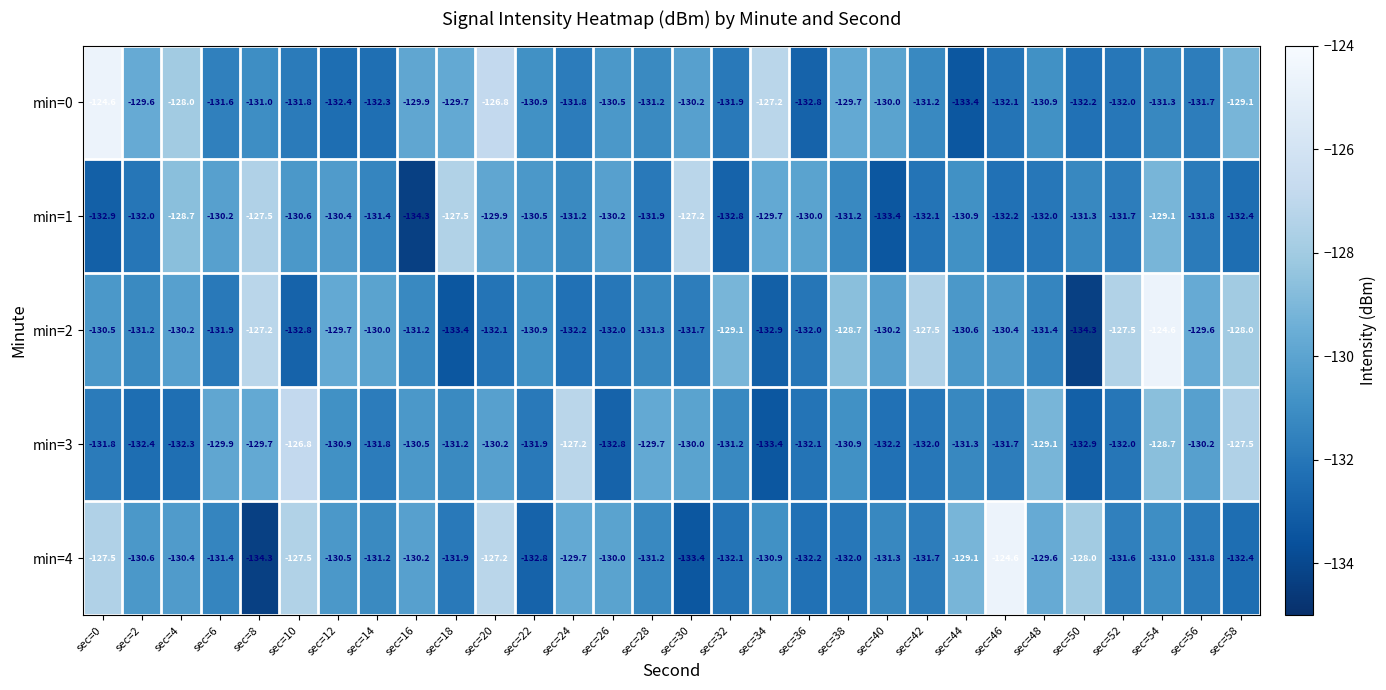

What value does the min=0 series have at sec=16?

-129.9